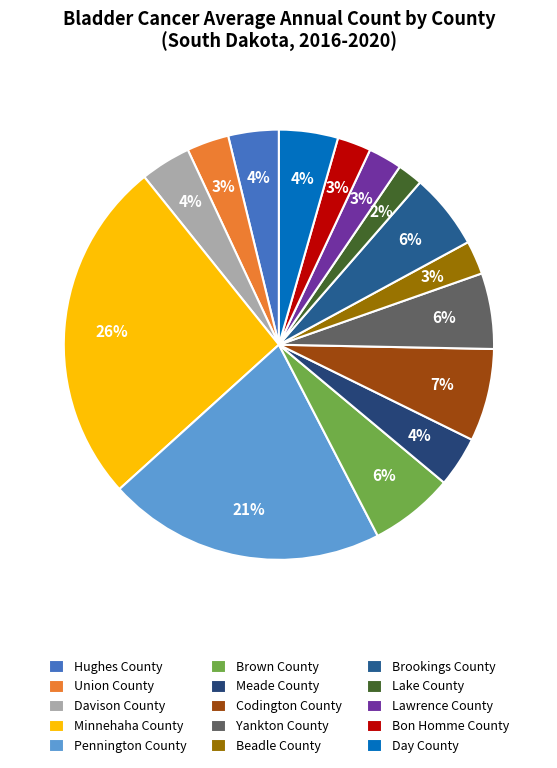

What is the largest slice in the pie chart?

Minnehaha County